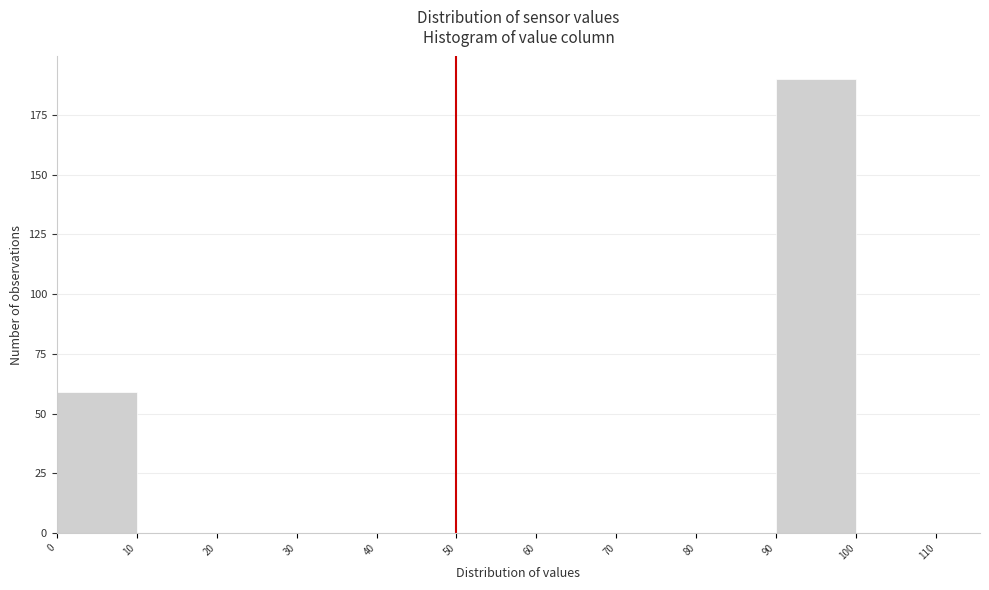

How tall is the bar that spans 0 to 10 on the x-axis? The values are not printed on the chart, so give them approximately, as read against the axis.

60